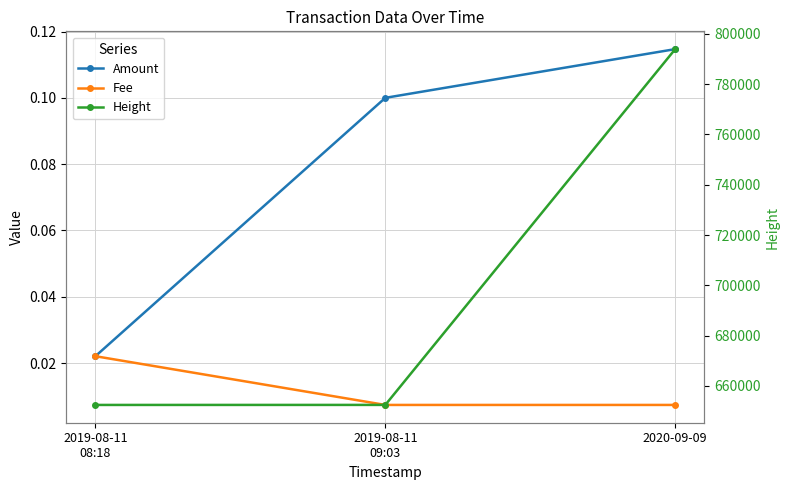

True or false: Height has a value of 652408.0 at 2019-08-11
08:18.

True